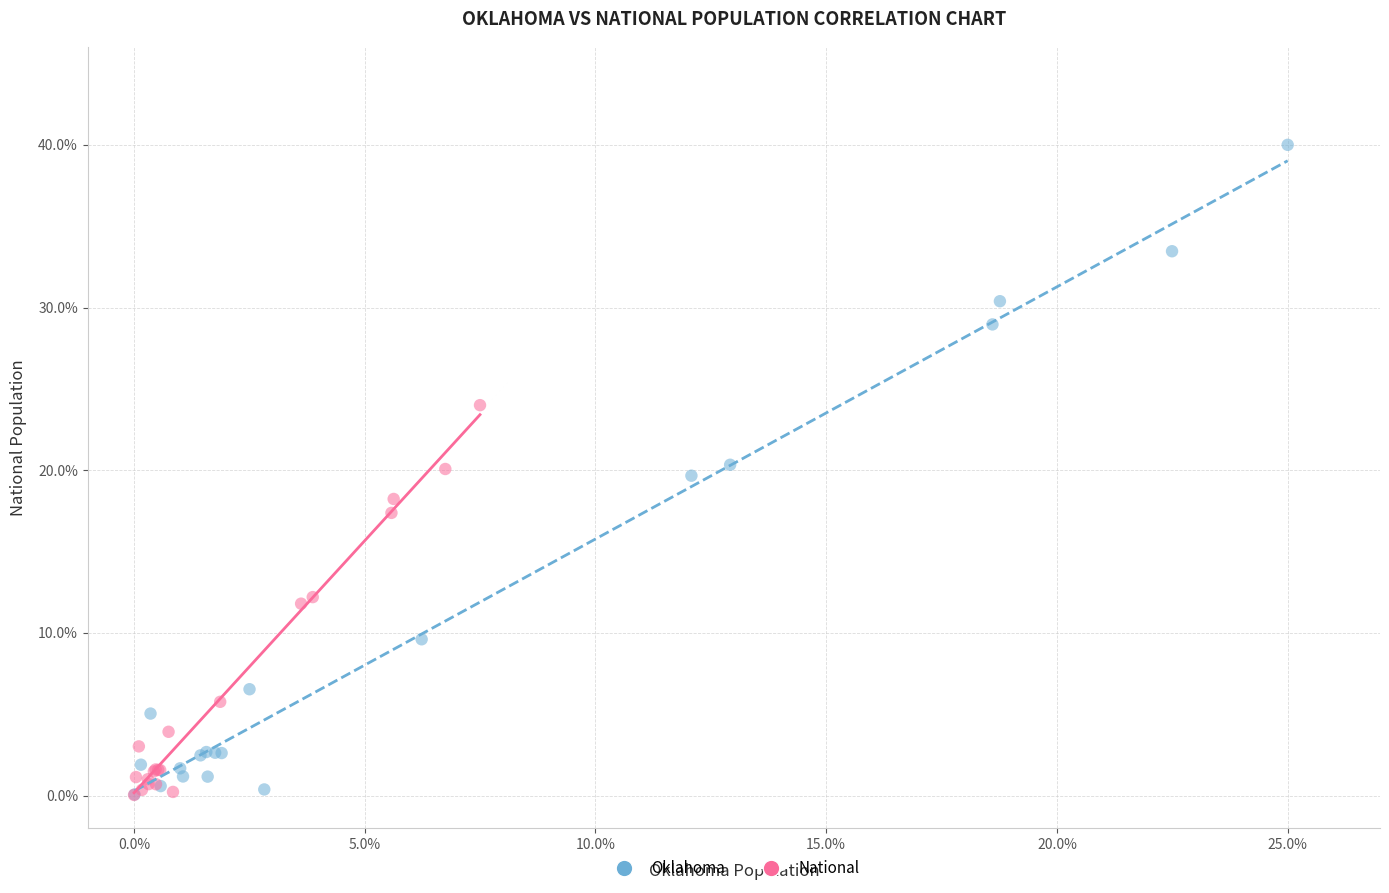

Which series contains the highest Y value?

Oklahoma